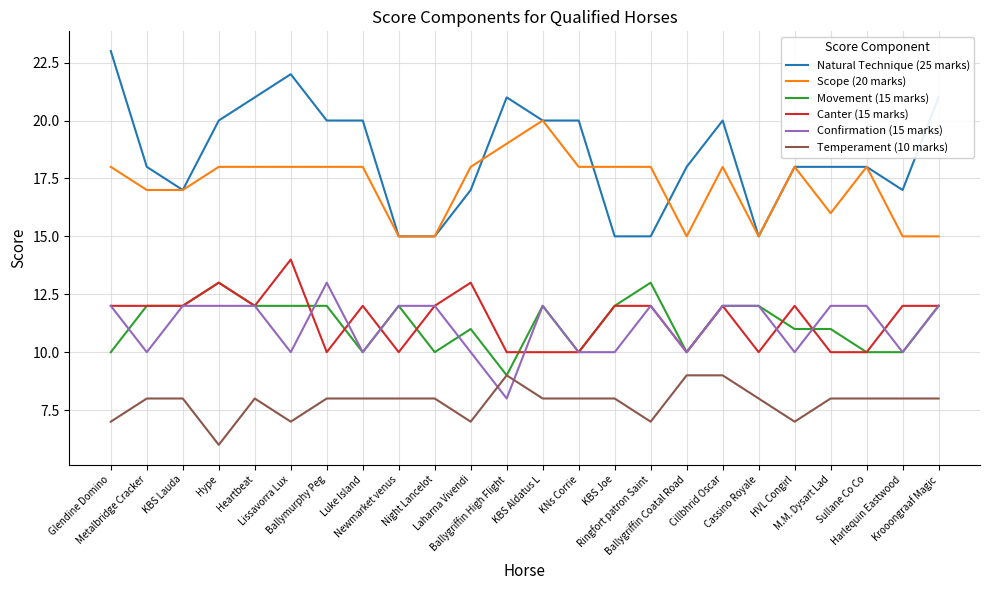

At which label does Movement (15 marks) reach its minimum?

Ballygriffin High Flight